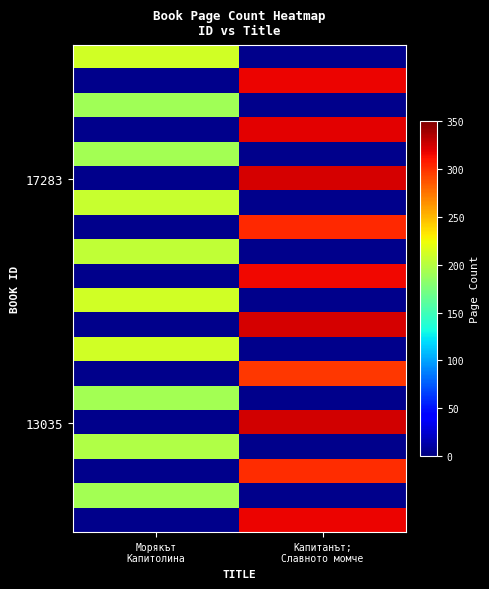

At how many categories does at least one series exceed 205?

2